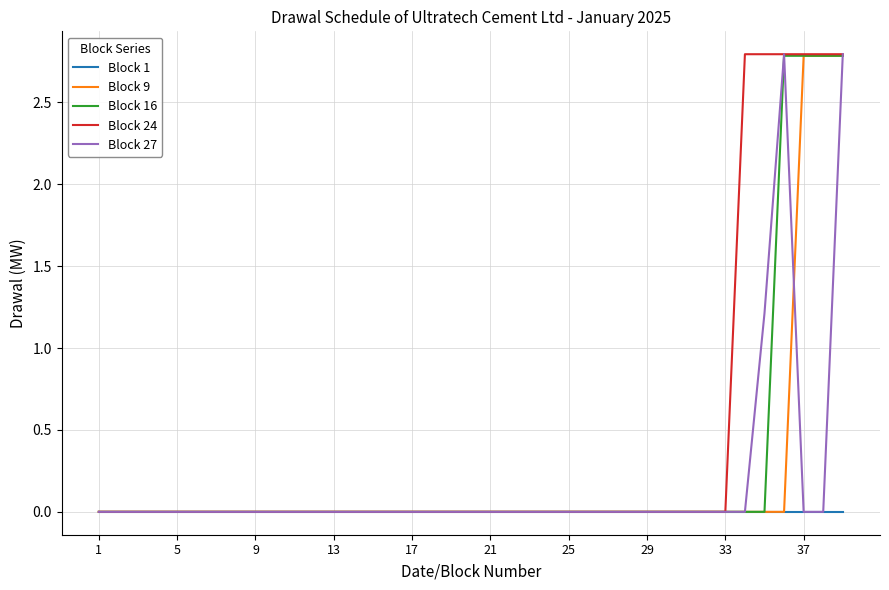

What is the average value of the Block 24 series?

0.4